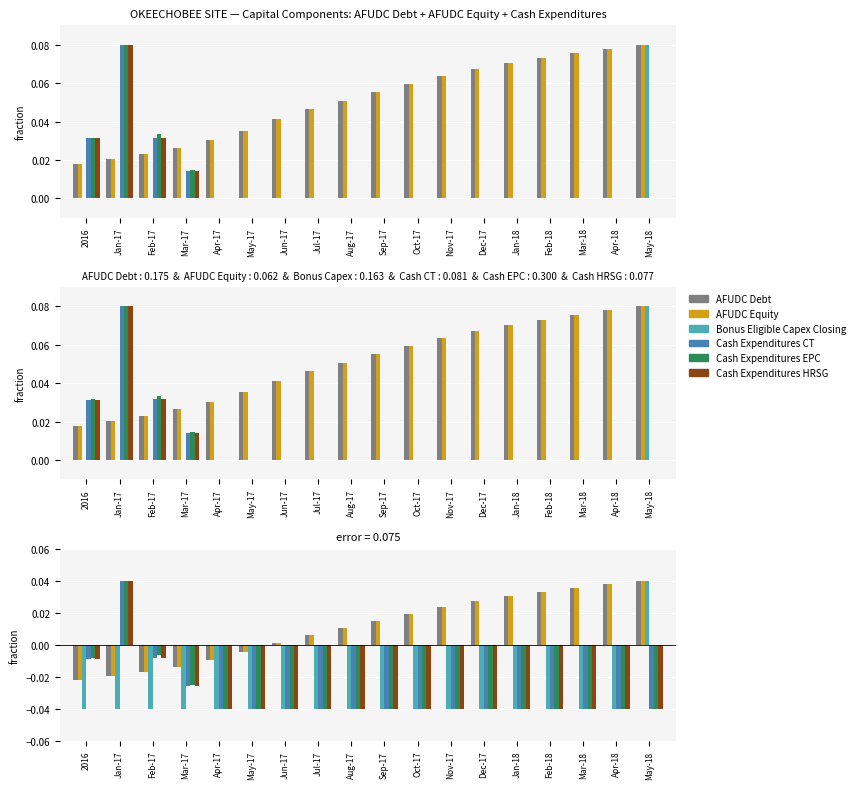

What is the difference between the maximum and minimum values in the Cash Expenditures CT series?

0.1